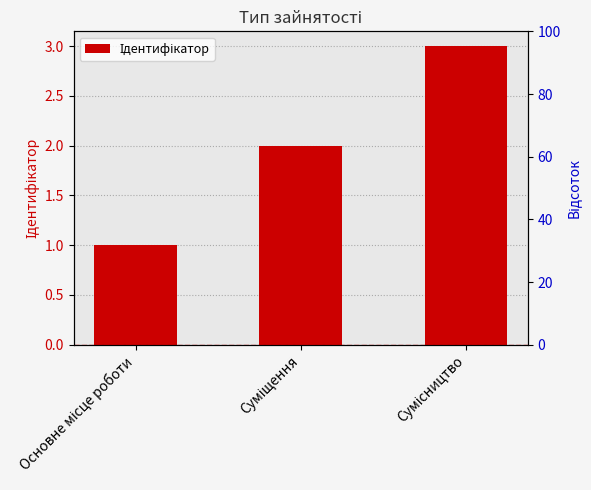

What is the label of the 2nd bar from the left?

Суміщення